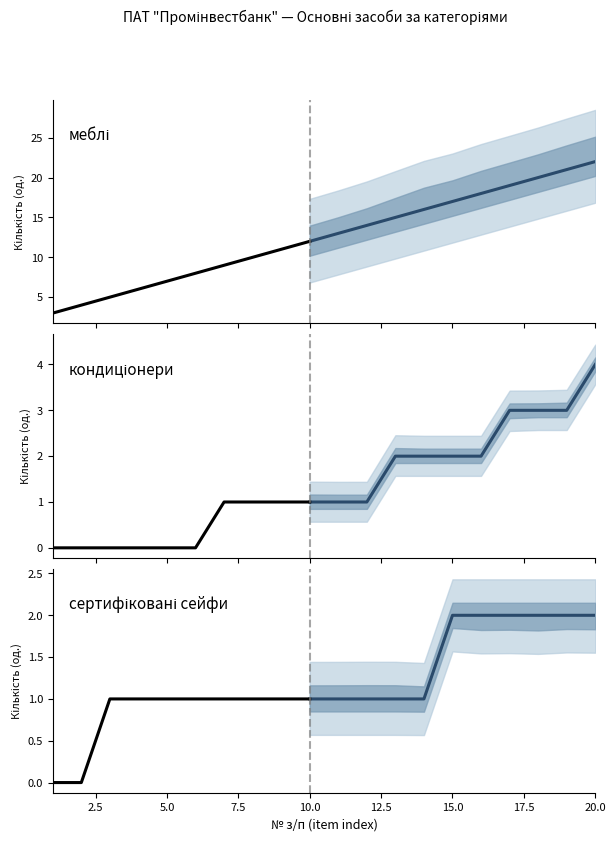

The value of сертифіковані сейфи at 3 is 1. True or false?

True